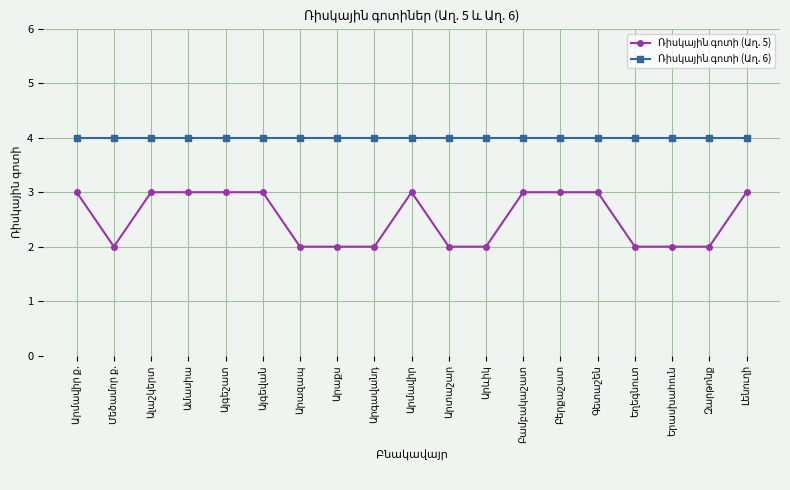

Is the value of Ռիսկային գոտի (Աղ. 5) at Երասխահուն greater than the value of Ռիսկային գոտի (Աղ. 6) at Արմավիր ք.?

No